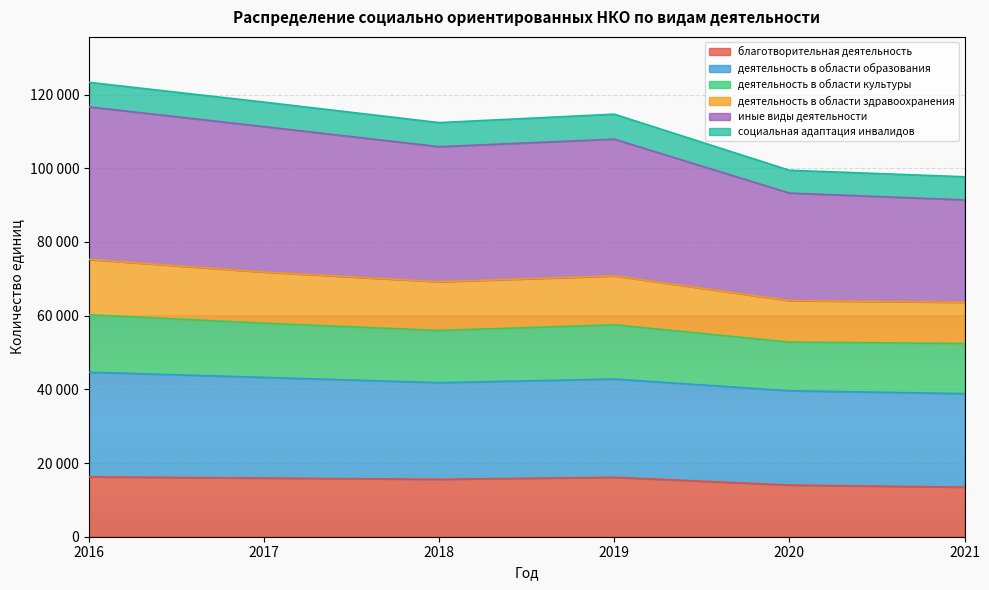

True or false: иные виды деятельности has more than 2 interior local peaks.

False